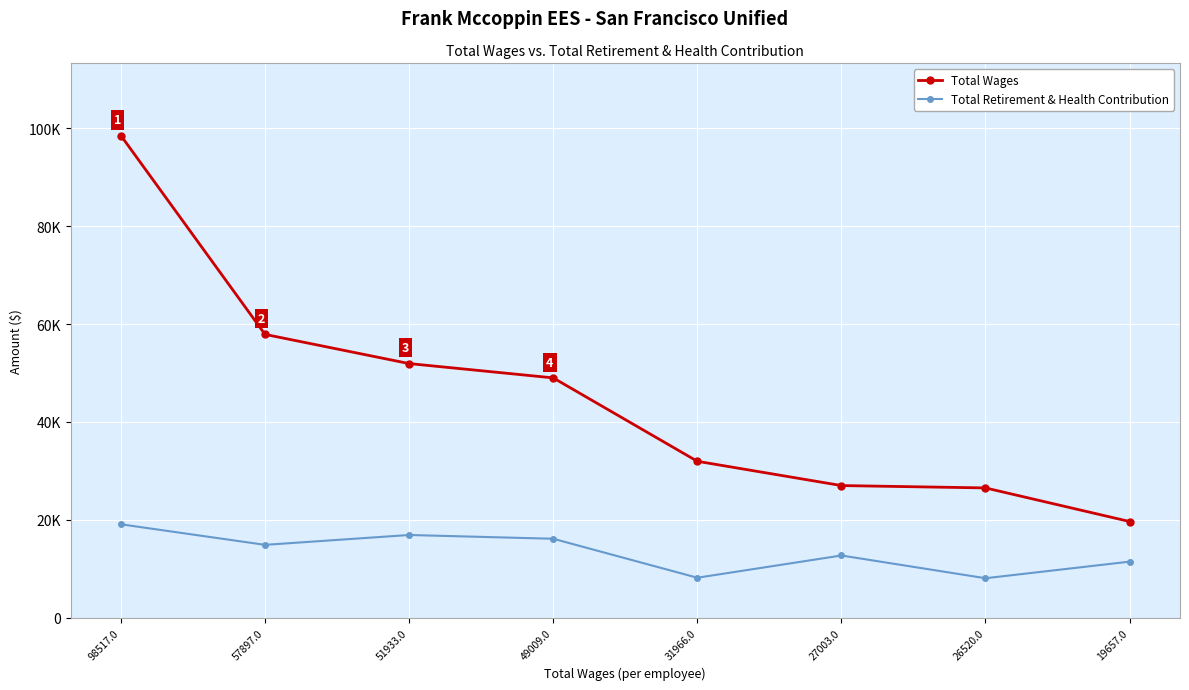

At which category is the sum across all series the highest?

98517.0